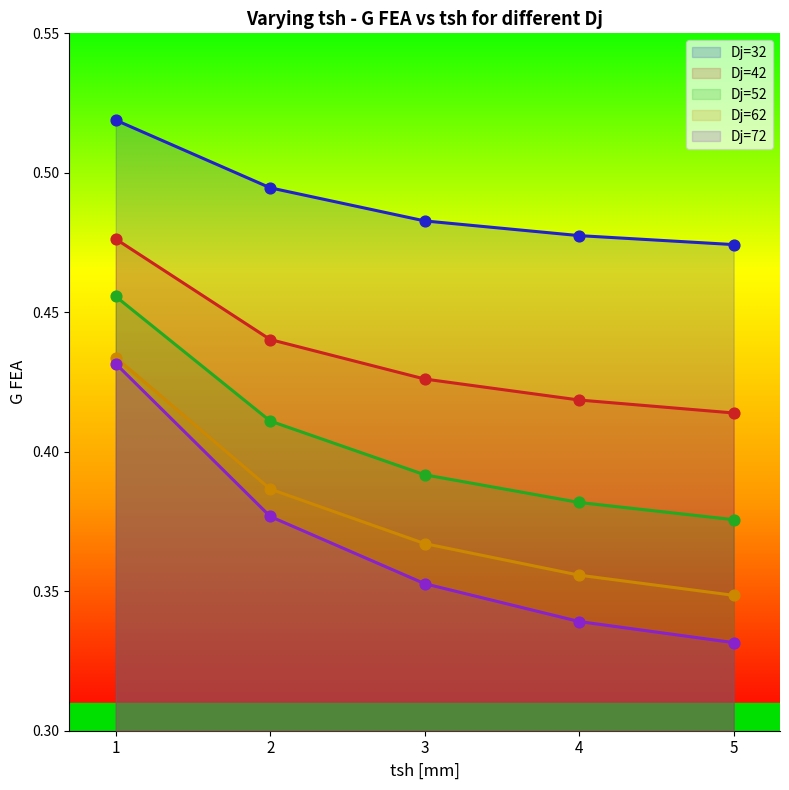

At how many categories does at least one series exceed 0?

5